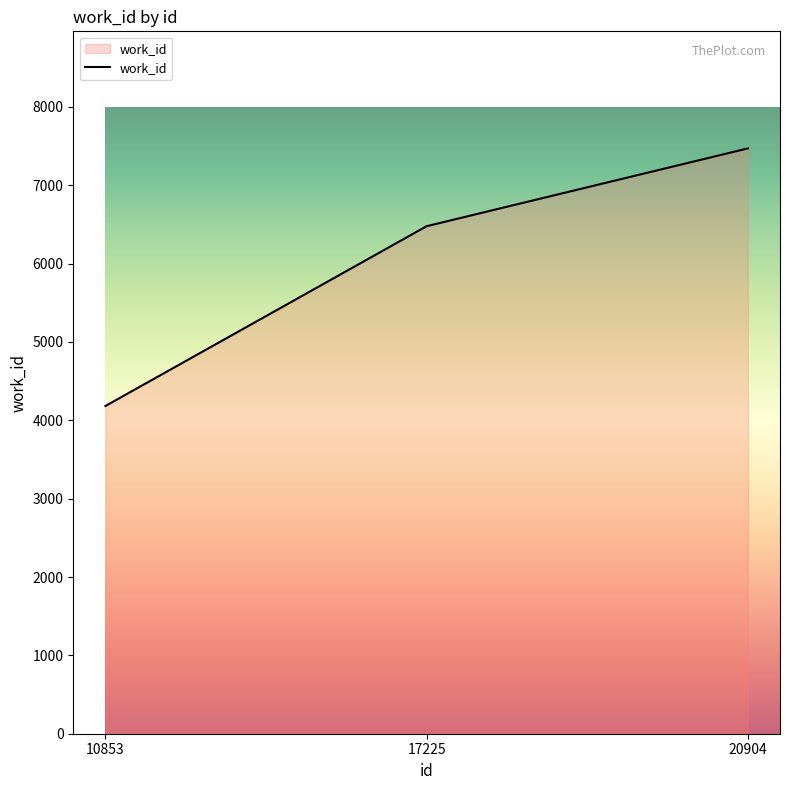

Does the chart have visible grid lines?

No